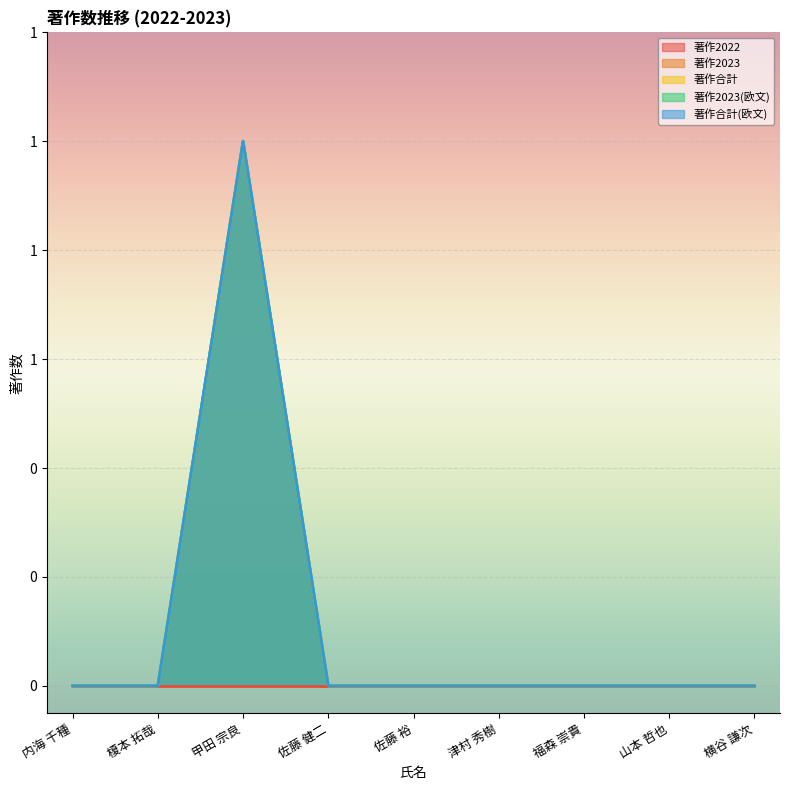

Between 山本 哲也 and 榎本 拓哉, which is larger?

山本 哲也